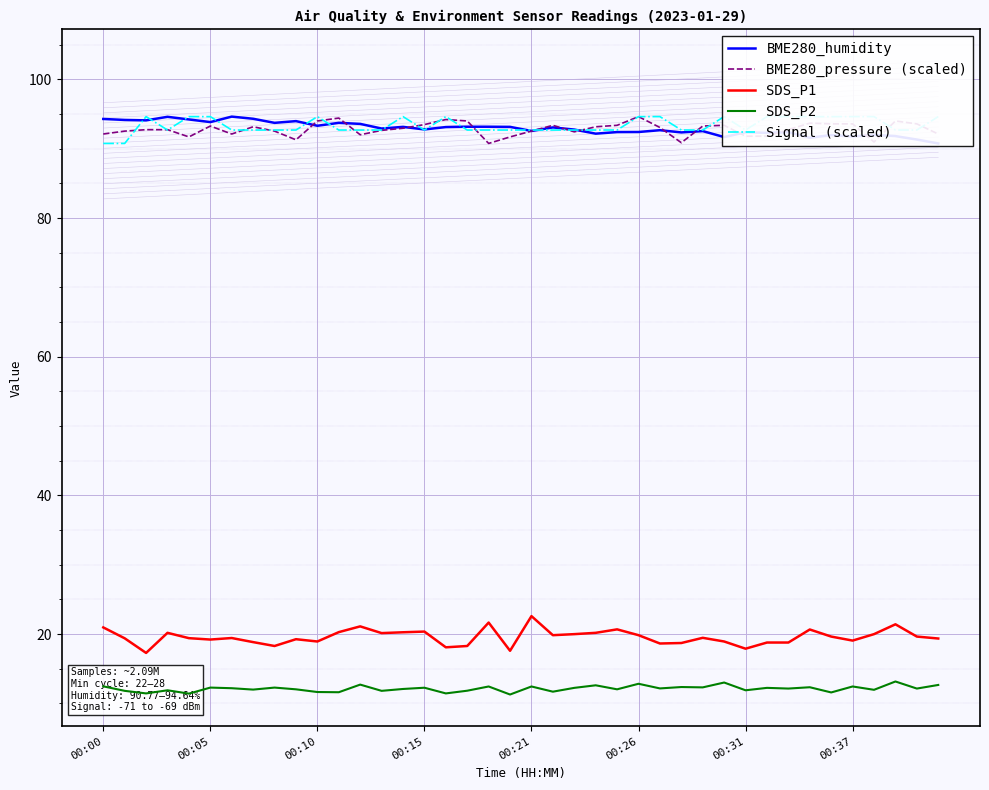

True or false: SDS_P2 and SDS_P1 cross at least once.

False